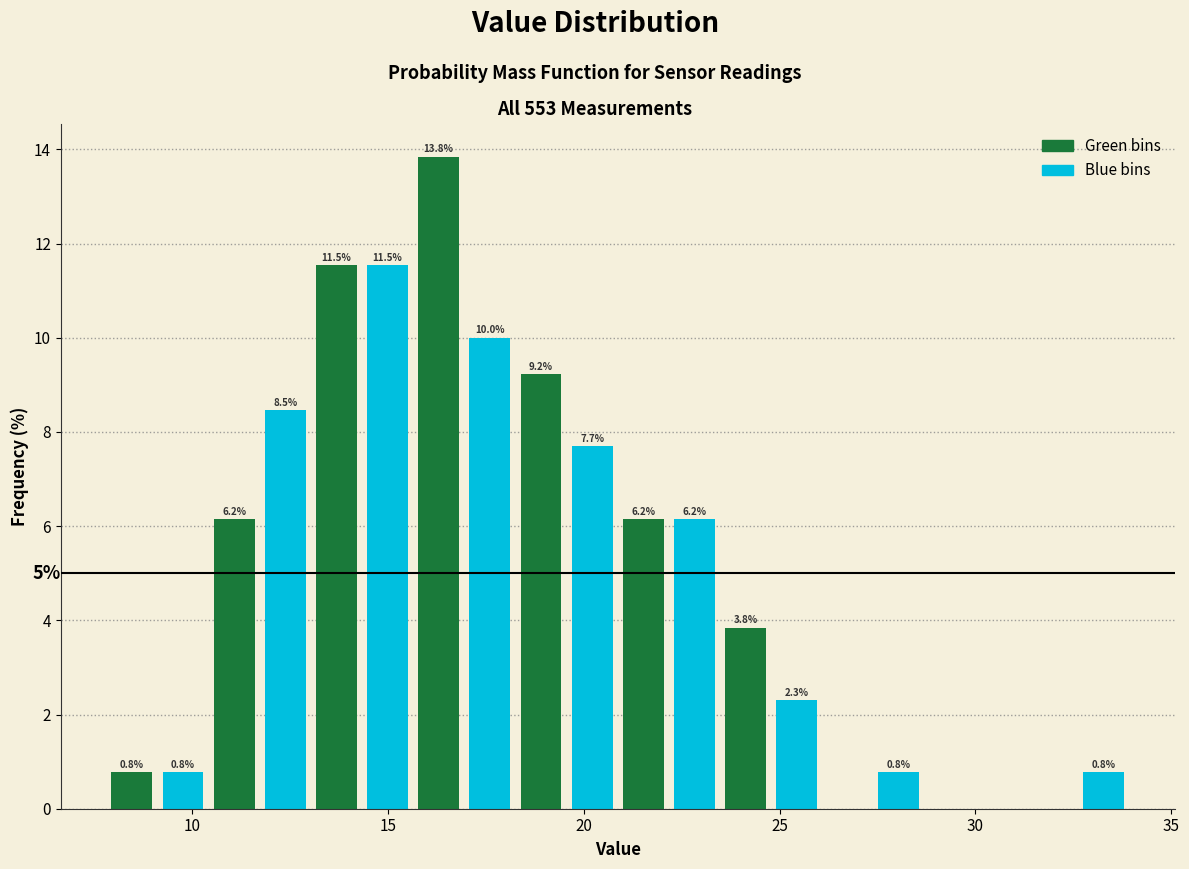

Read against the x-axis, roughly where is the centre of the tallest bar?

16.5